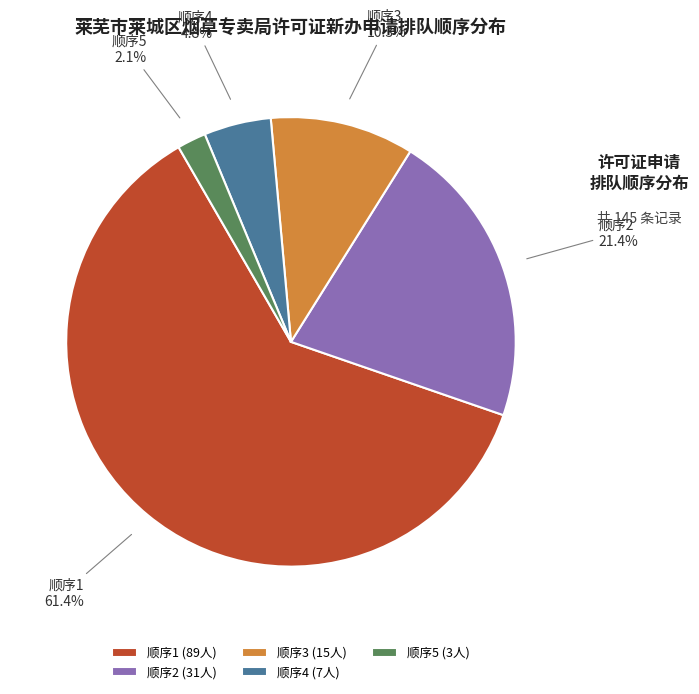

Do 顺序1 and 顺序2 together represent more than half of the pie?

Yes